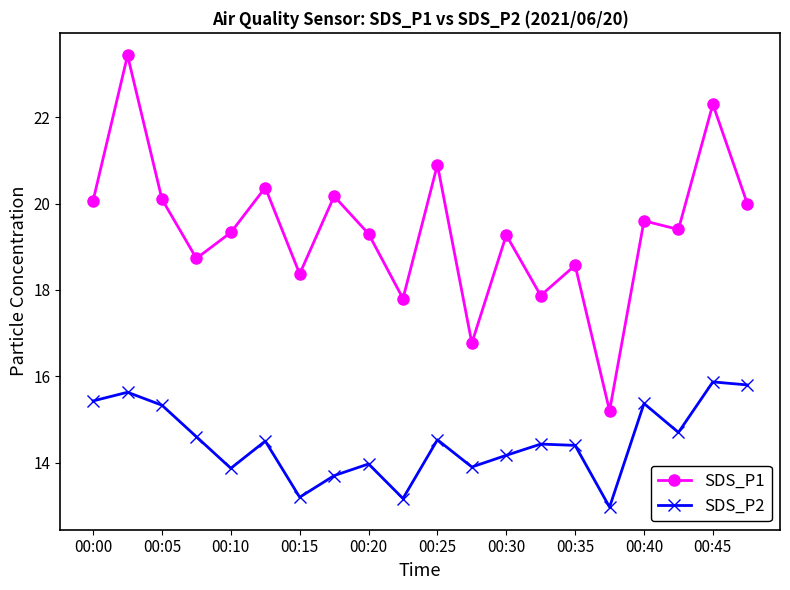

What is the value of the SDS_P2 point at the 15th from the left?

14.4